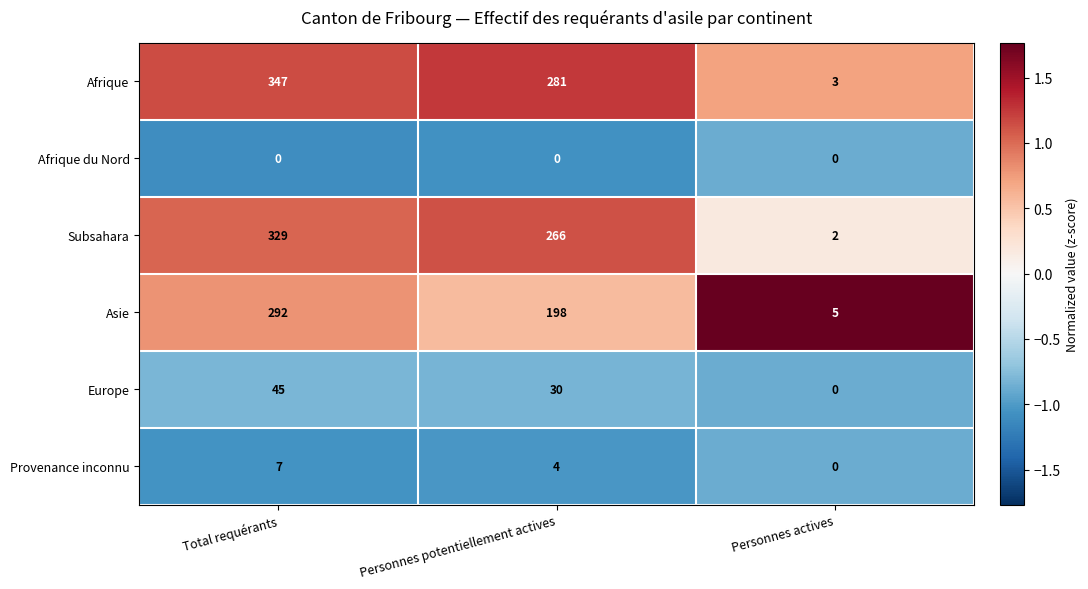

The value of Asie at Total requérants is 433. True or false?

False